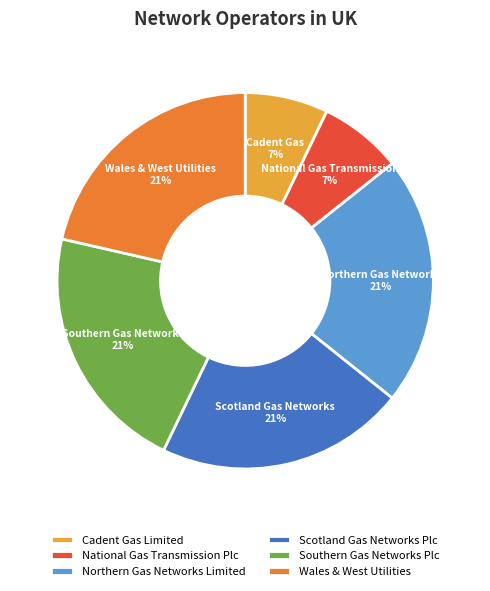

Is there any slice that represents more than half of the pie?

No